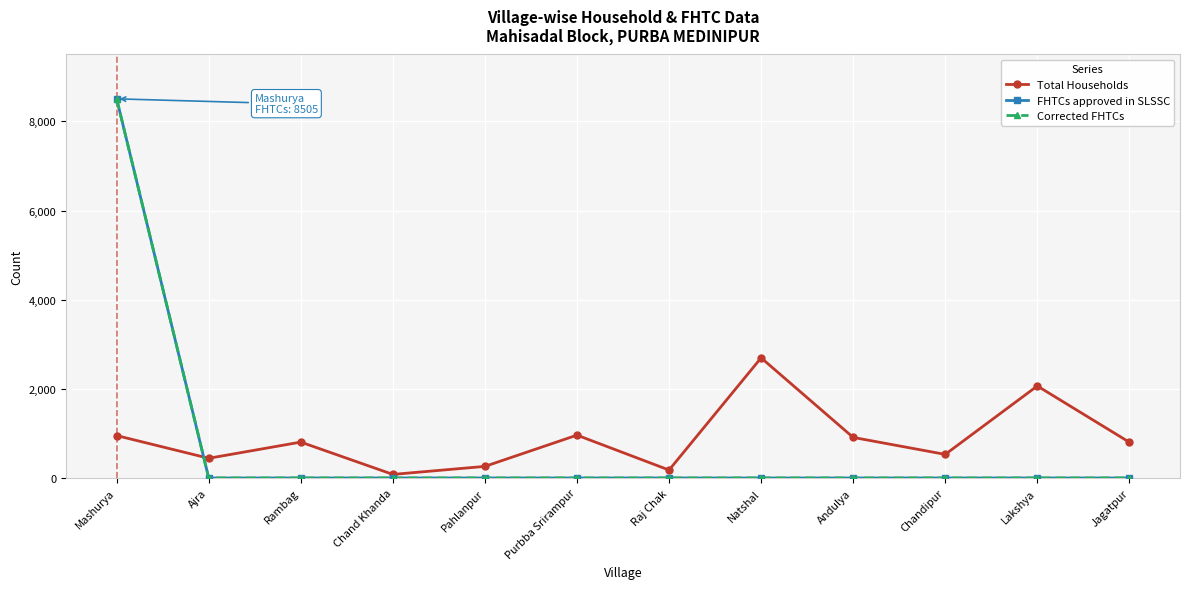

Reading right to left, extract all data points from this chart.

Total Households: Jagatpur=802	Lakshya=2064	Chandipur=529	Andulya=910	Natshal=2695	Raj Chak=178	Purbba Srirampur=961	Pahlanpur=260	Chand Khanda=80	Rambag=805	Ajra=442	Mashurya=951
FHTCs approved in SLSSC: Jagatpur=0	Lakshya=0	Chandipur=0	Andulya=0	Natshal=0	Raj Chak=0	Purbba Srirampur=0	Pahlanpur=0	Chand Khanda=0	Rambag=0	Ajra=0	Mashurya=8505
Corrected FHTCs: Jagatpur=0	Lakshya=0	Chandipur=0	Andulya=0	Natshal=0	Raj Chak=0	Purbba Srirampur=0	Pahlanpur=0	Chand Khanda=0	Rambag=0	Ajra=0	Mashurya=8505